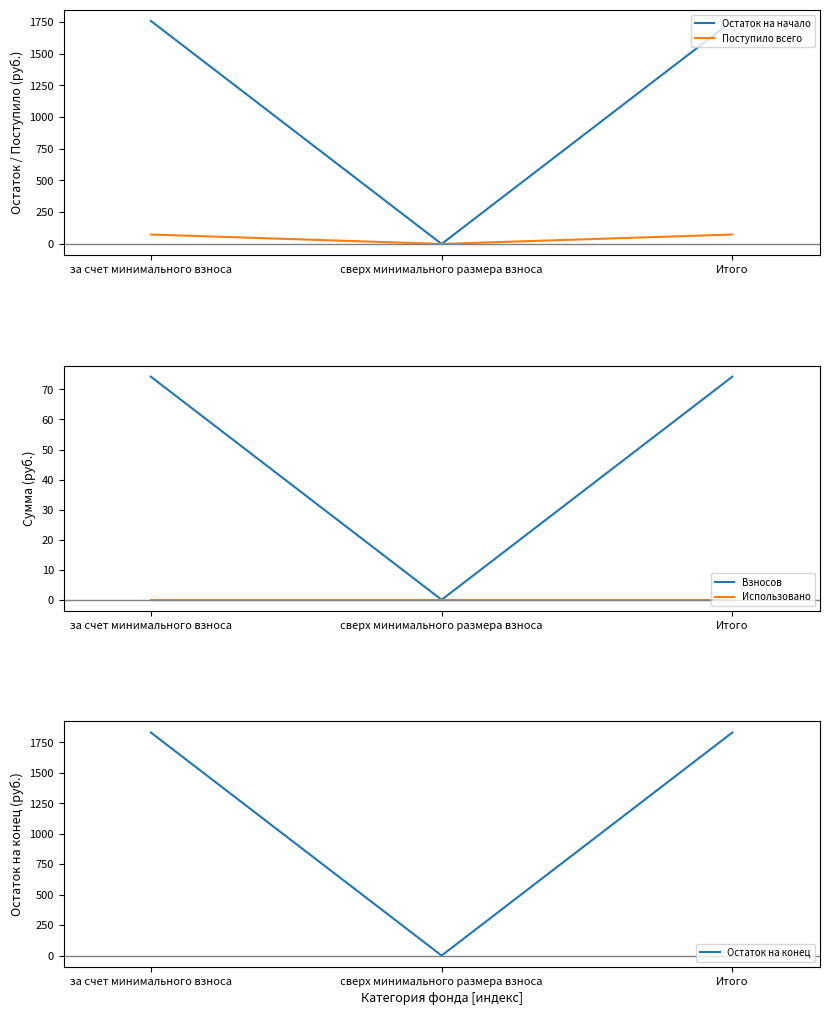

Which has a higher value, за счет минимального взноса or Итого?

за счет минимального взноса